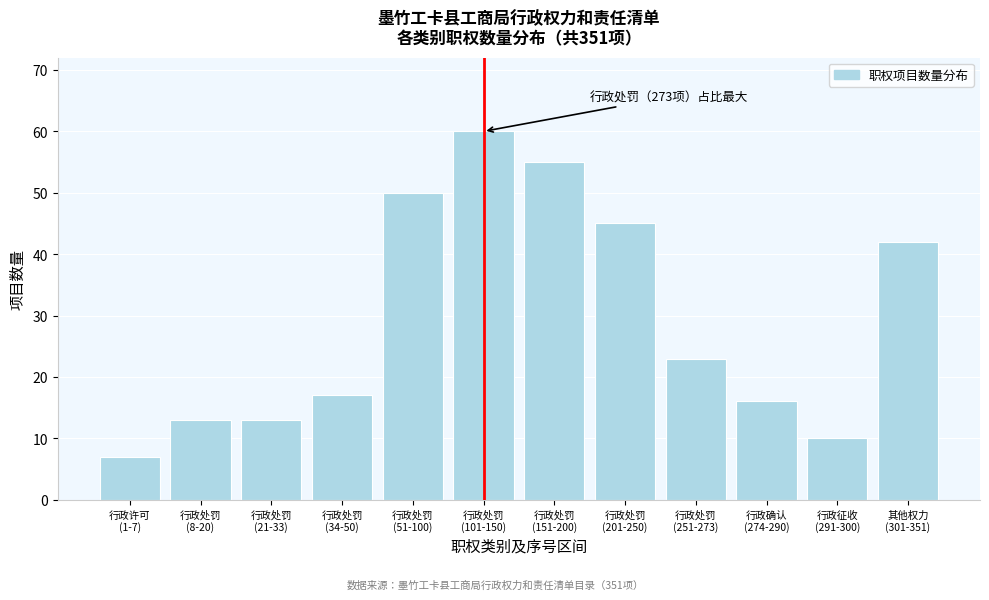

Reading left to right, list all the values displayed in this chart.

7	13	13	17	50	60	55	45	23	16	10	42